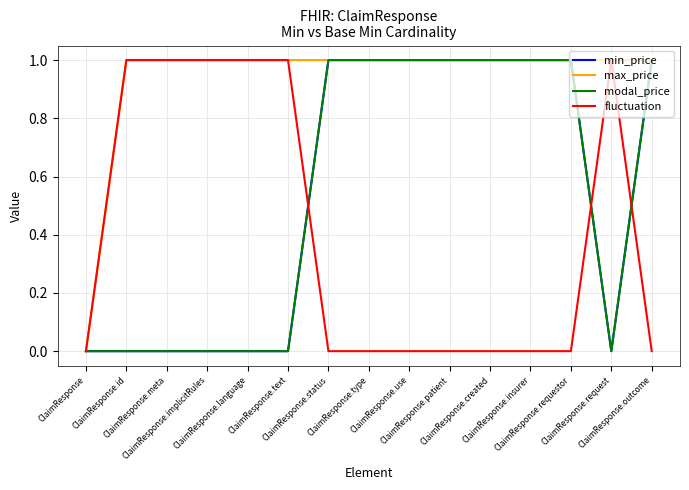

What is the total value across all series at ClaimResponse.implicitRules?

2